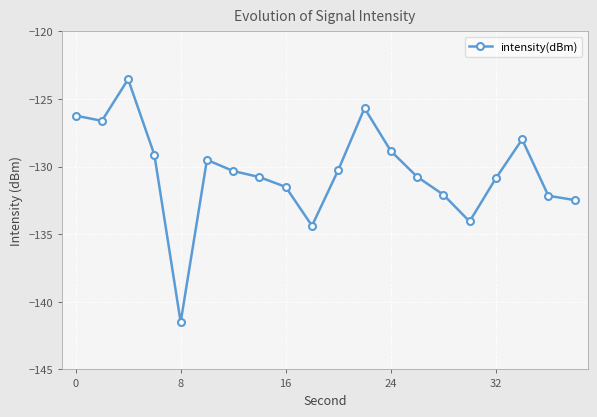

What is the minimum value shown in the chart?

-141.5